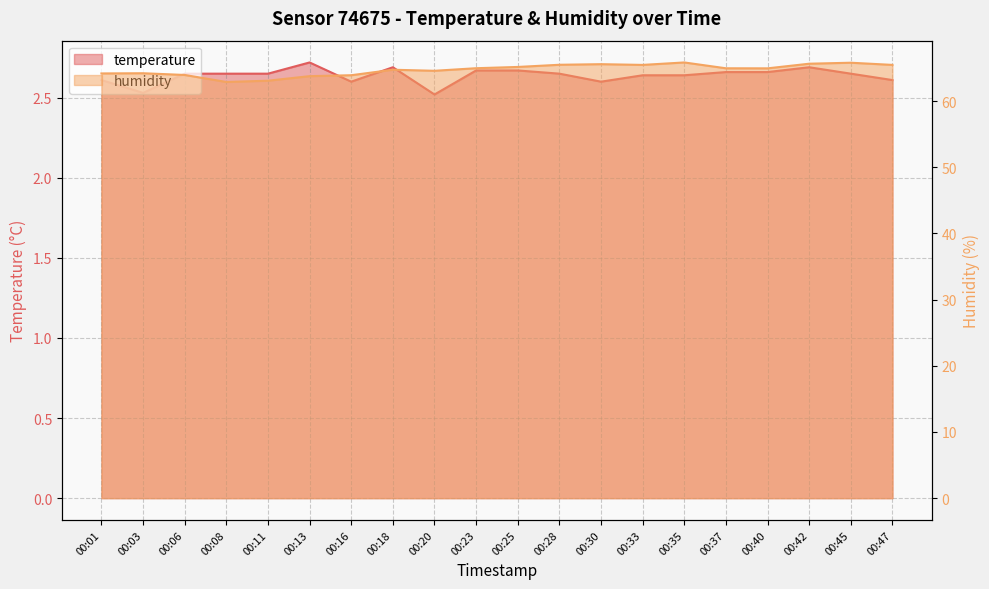

Reading right to left, transcribe all the data shown in this chart.

temperature: 00:47=2.6	00:45=2.6	00:42=2.7	00:40=2.7	00:37=2.7	00:35=2.6	00:33=2.6	00:30=2.6	00:28=2.6	00:25=2.7	00:23=2.7	00:20=2.5	00:18=2.7	00:16=2.6	00:13=2.7	00:11=2.6	00:08=2.6	00:06=2.6	00:03=2.5	00:01=2.6
humidity: 00:47=65.5	00:45=65.8	00:42=65.7	00:40=65.0	00:37=65.0	00:35=65.8	00:33=65.5	00:30=65.6	00:28=65.5	00:25=65.2	00:23=65.0	00:20=64.6	00:18=64.8	00:16=63.9	00:13=63.8	00:11=63.1	00:08=62.9	00:06=64.0	00:03=64.2	00:01=64.2